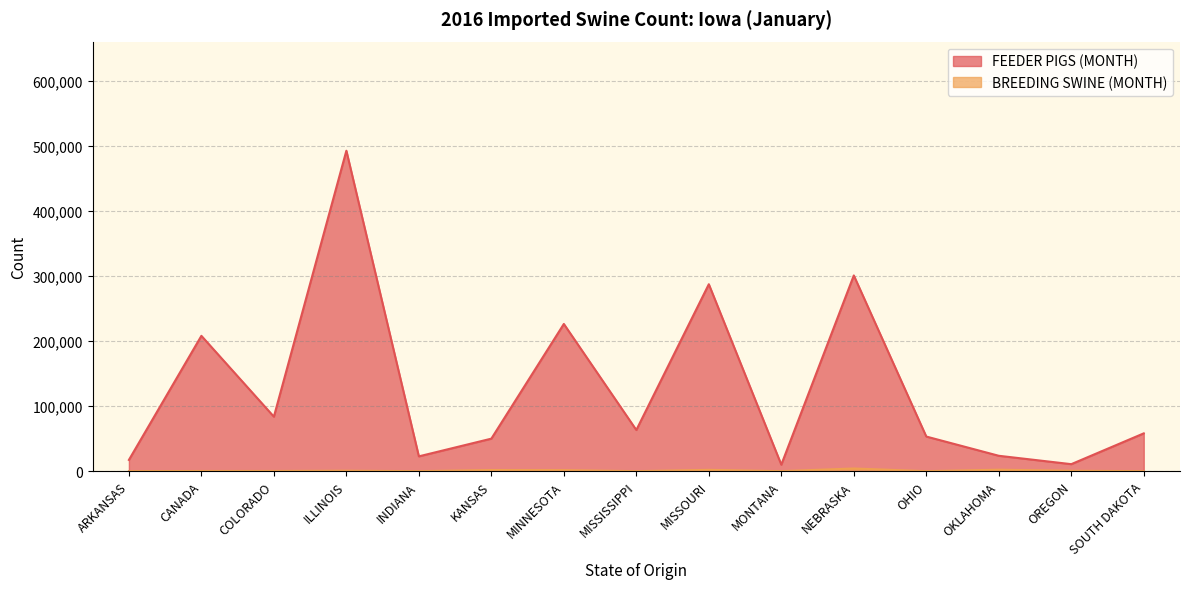

True or false: BREEDING SWINE (MONTH) and FEEDER PIGS (MONTH) intersect in this chart.

False